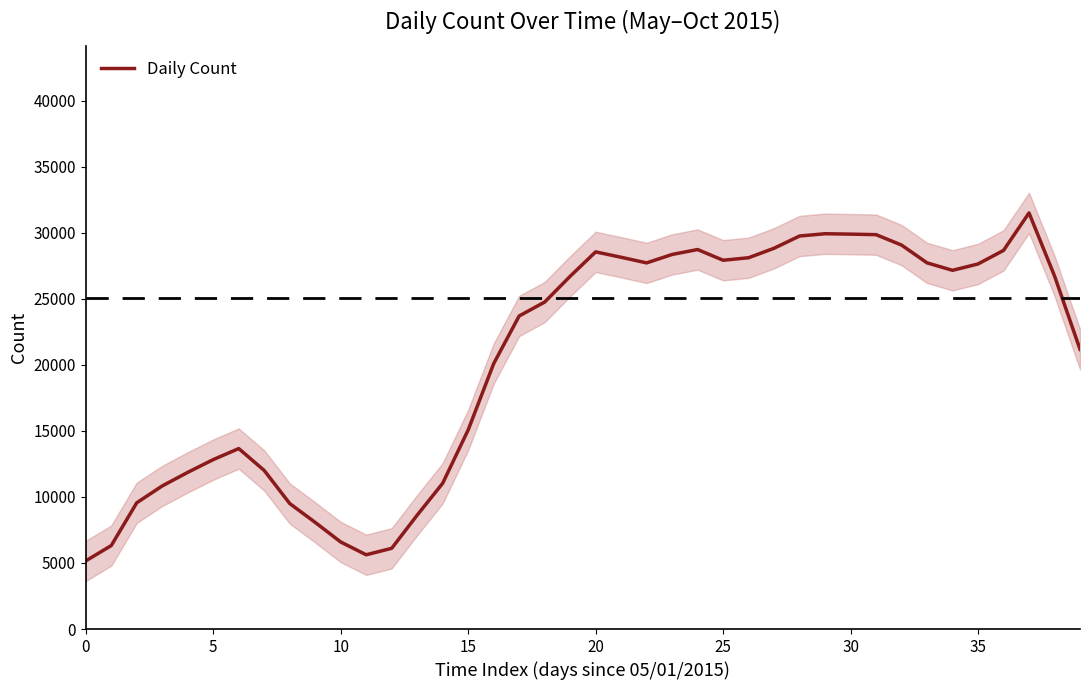

What is the minimum value for Daily Count?

5160.2